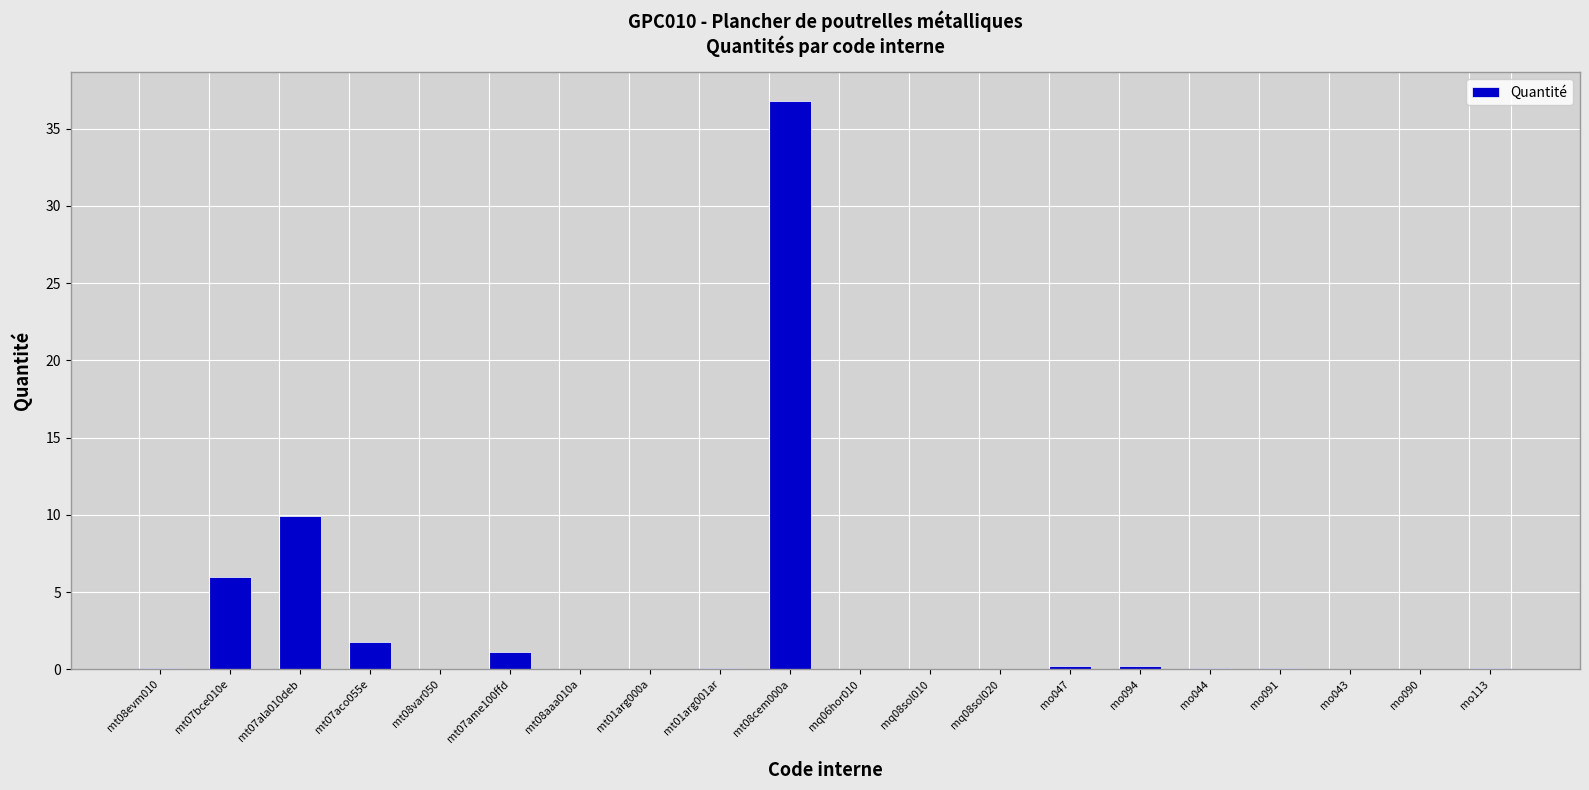

Where is the data nearest to the value 18?

mt07ala010deb